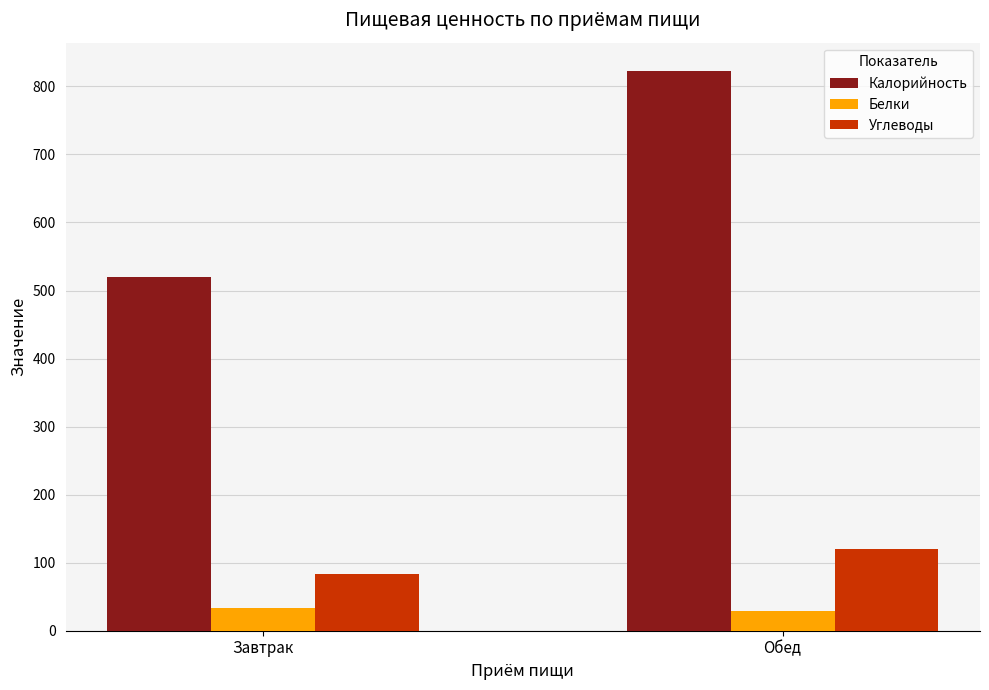

What is the difference between the maximum and minimum values in the Калорийность series?

303.6